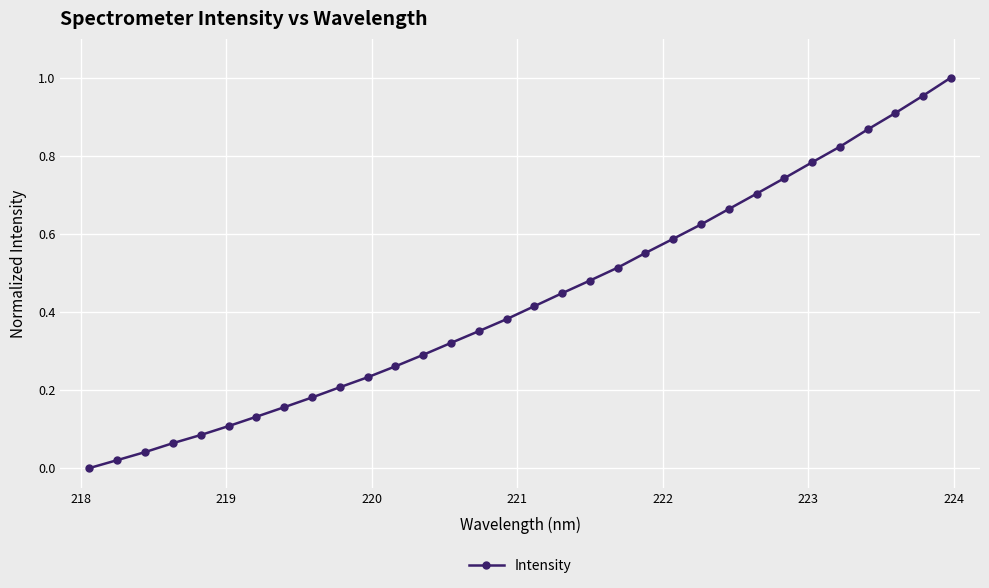

True or false: the data has more than 2 interior local peaks.

False